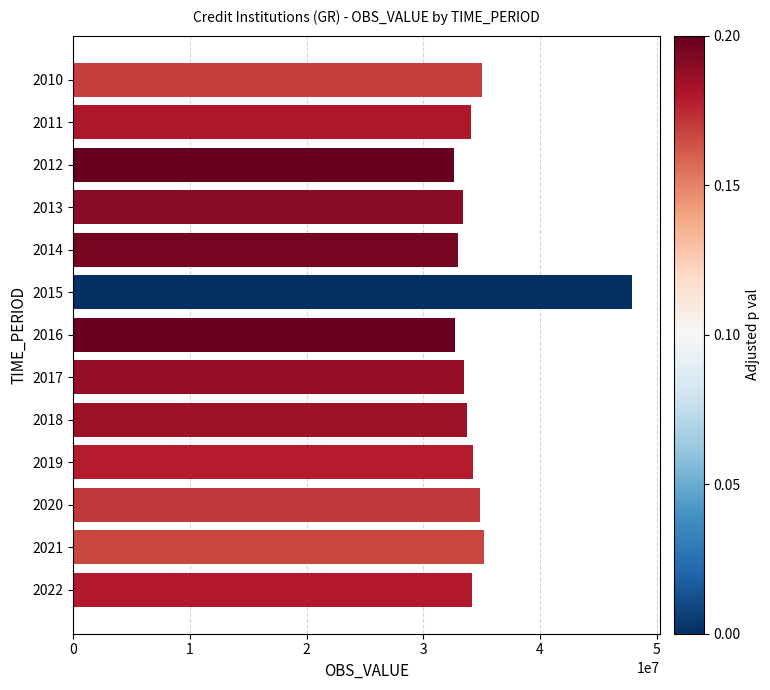

How many bars are there in total?

13